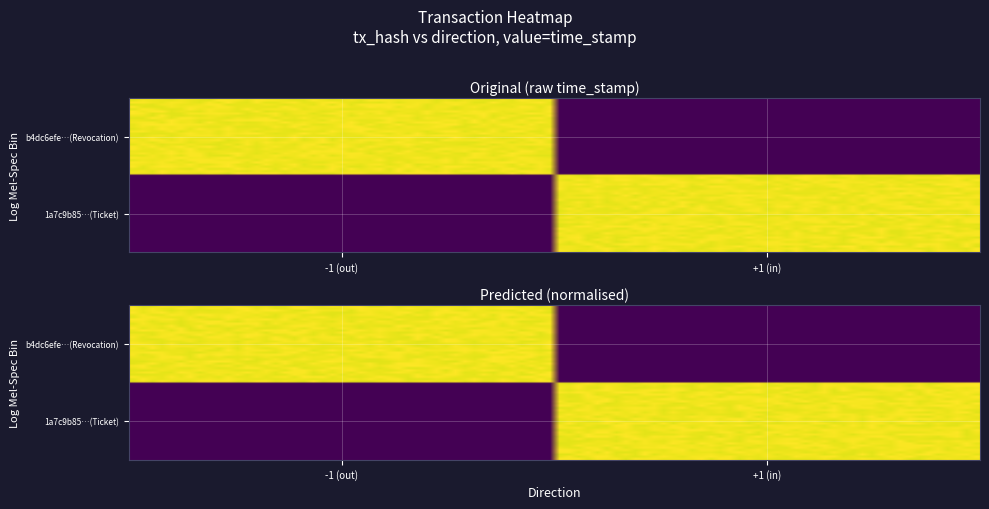

Count the number of categories in the chart.

2